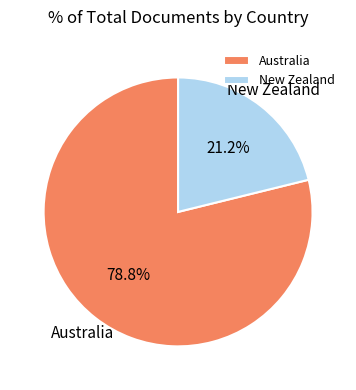

To the nearest percent, what is the average slice percentage?

50%